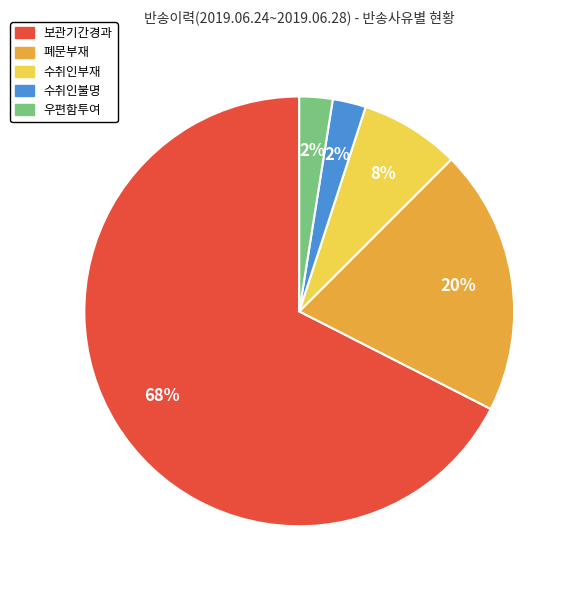

Which slice is the largest?

보관기간경과